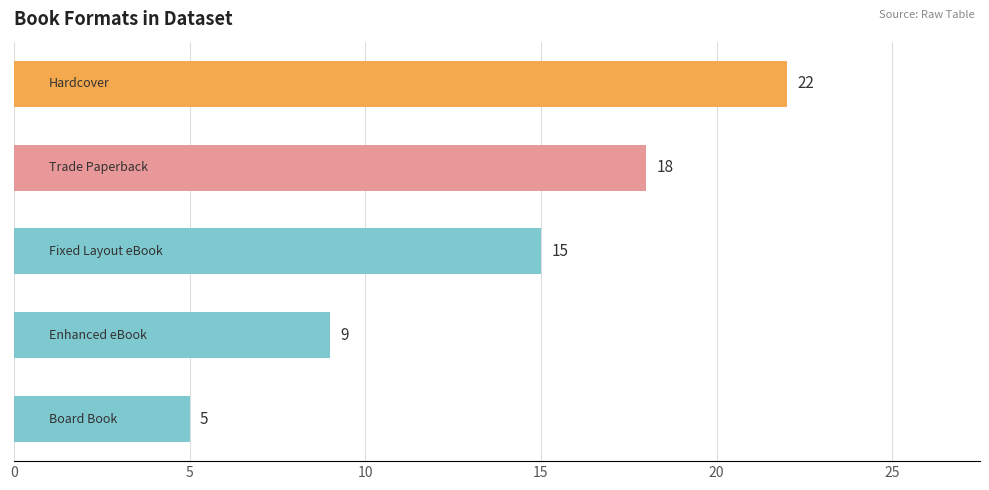

What is the smallest value displayed?

5